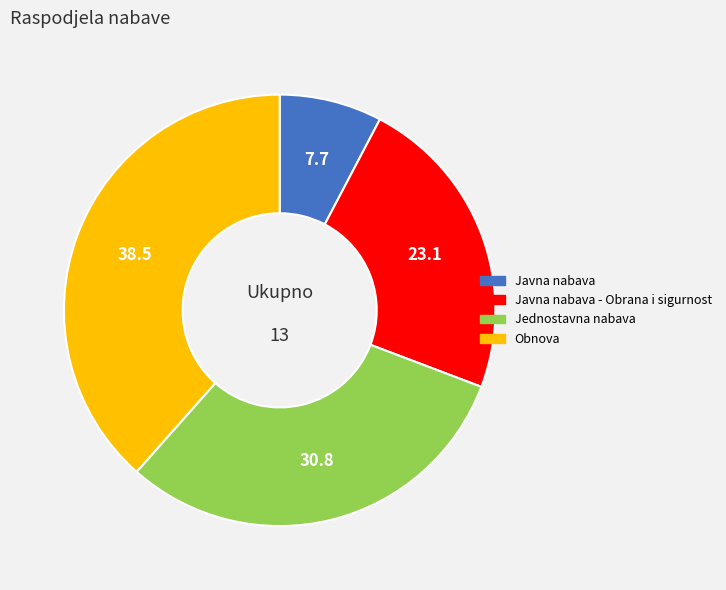

What is the ratio of the value at Jednostavna nabava to the value at Javna nabava?

4.0